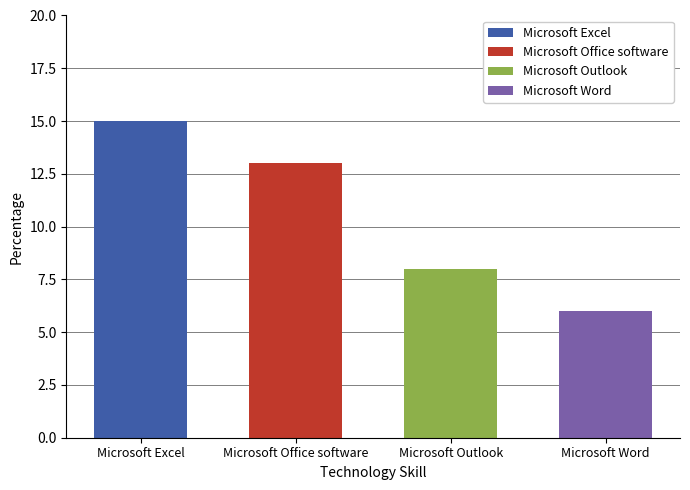

Rank the categories by value from highest to lowest.

Microsoft Excel, Microsoft Office software, Microsoft Outlook, Microsoft Word